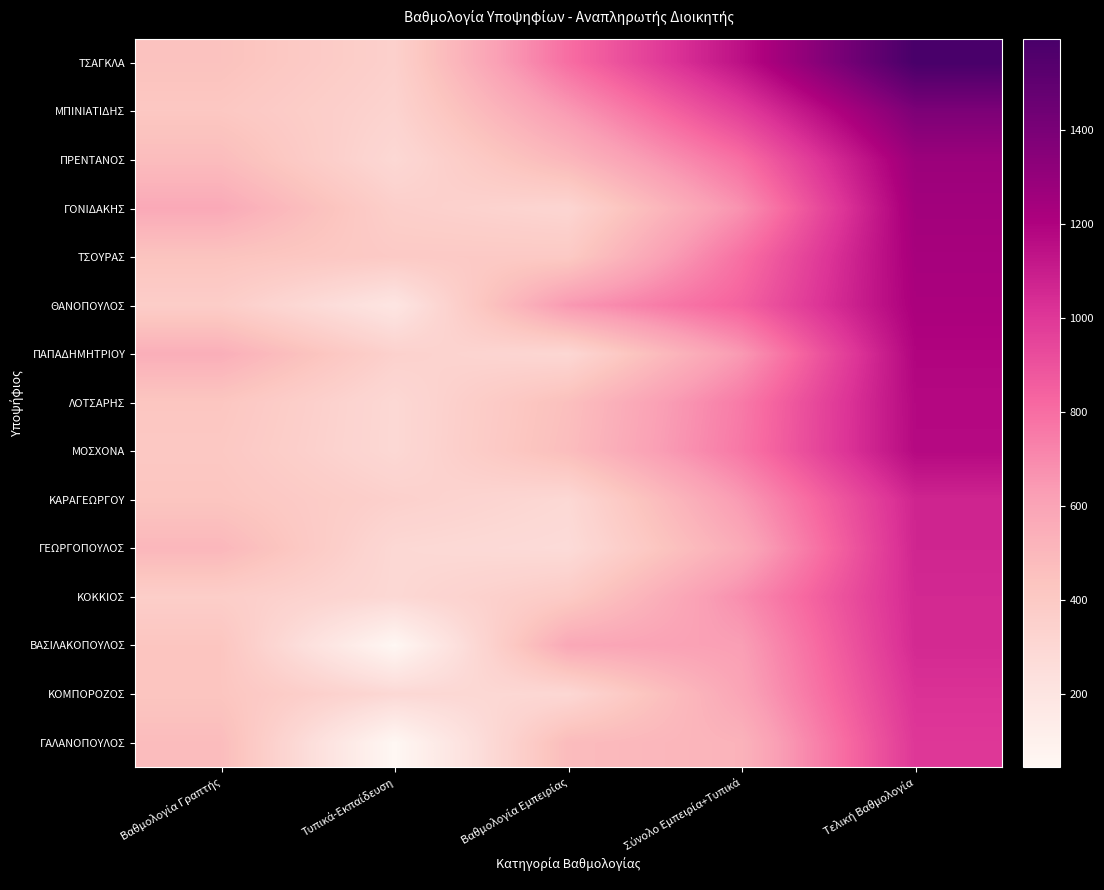

Between Σύνολο Εμπειρία+Τυπικά and Βαθμολογία Εμπειρίας, which is larger?

Σύνολο Εμπειρία+Τυπικά